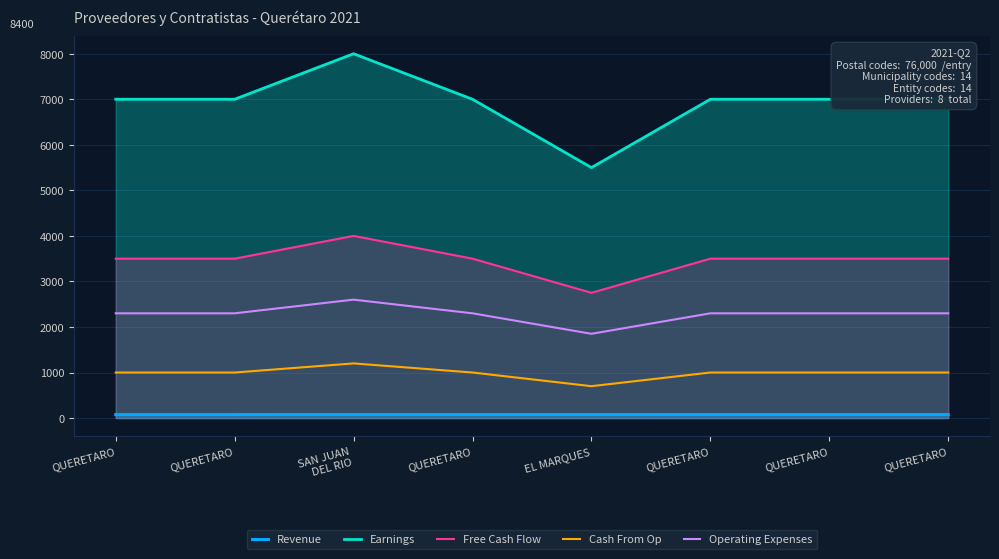

True or false: Earnings has a value of 10598.7 at QUERETARO.

False